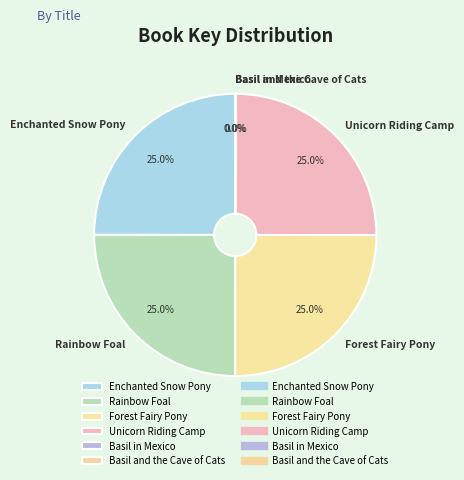

True or false: Unicorn Riding Camp accounts for 38% of the total.

False